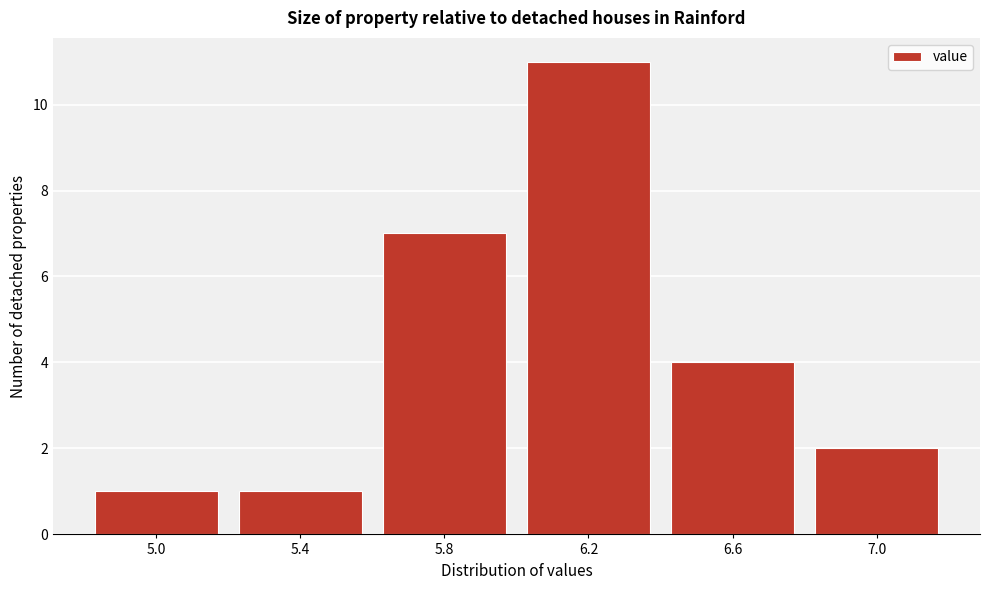

Reading left to right, transcribe all the data shown in this chart.

1	1	7	11	4	2